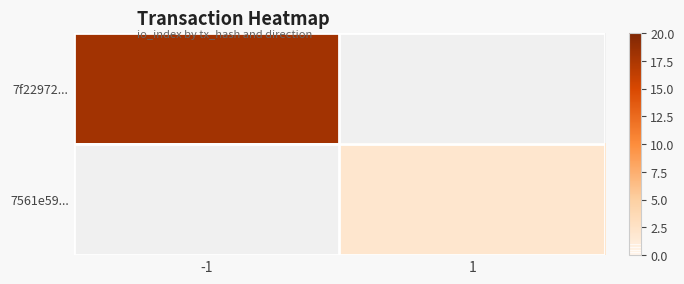

How many series are shown in this chart?

2